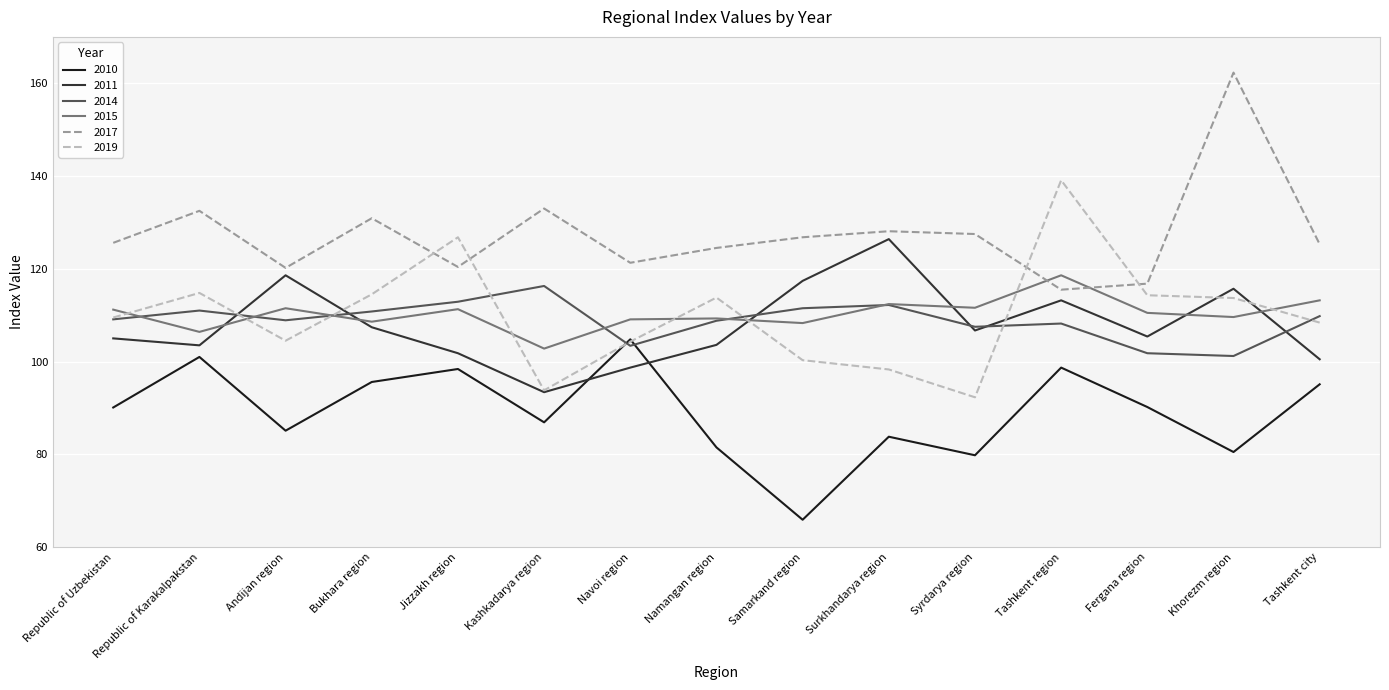

The 2015 series shows 108.3 at Samarkand region. True or false?

True